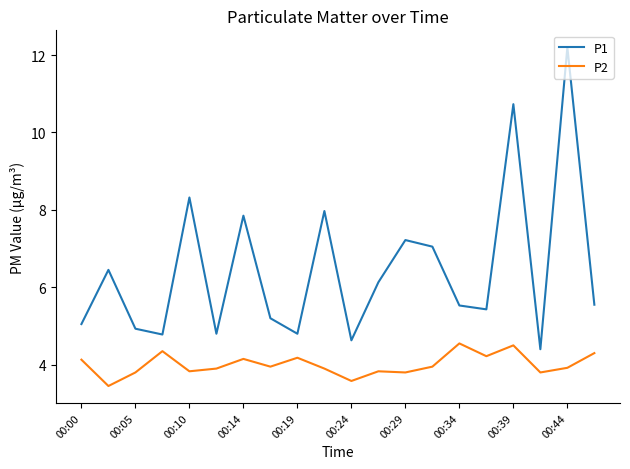

What is the minimum value shown in the chart?

3.5